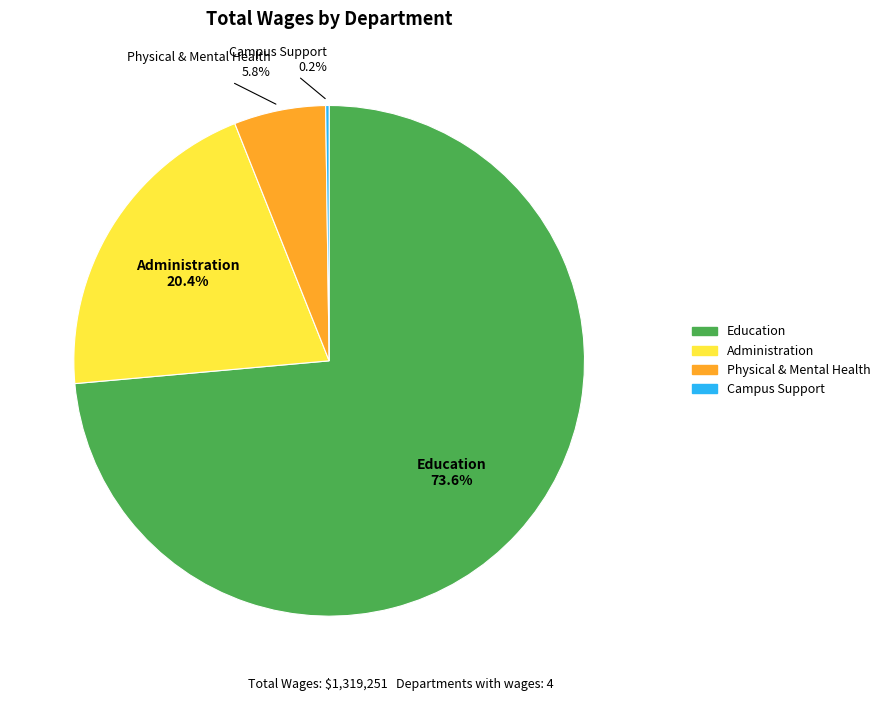

Is there any slice that represents more than half of the pie?

Yes